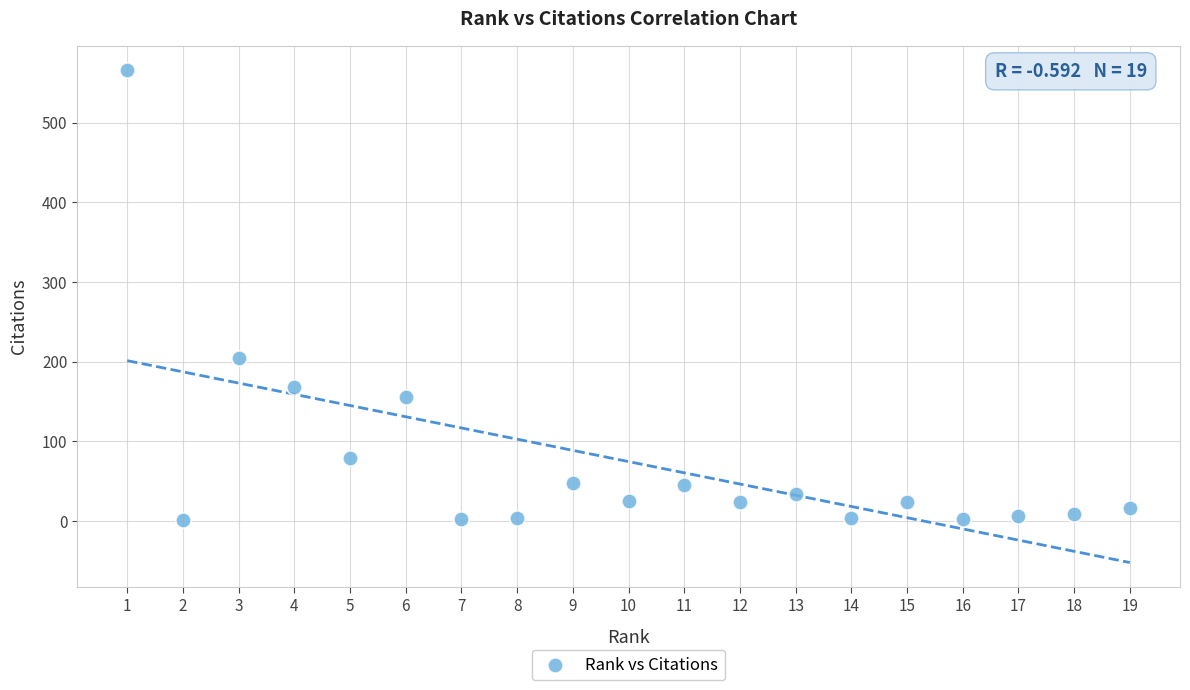

What Y value in the scatter plot is closest to 283?

205